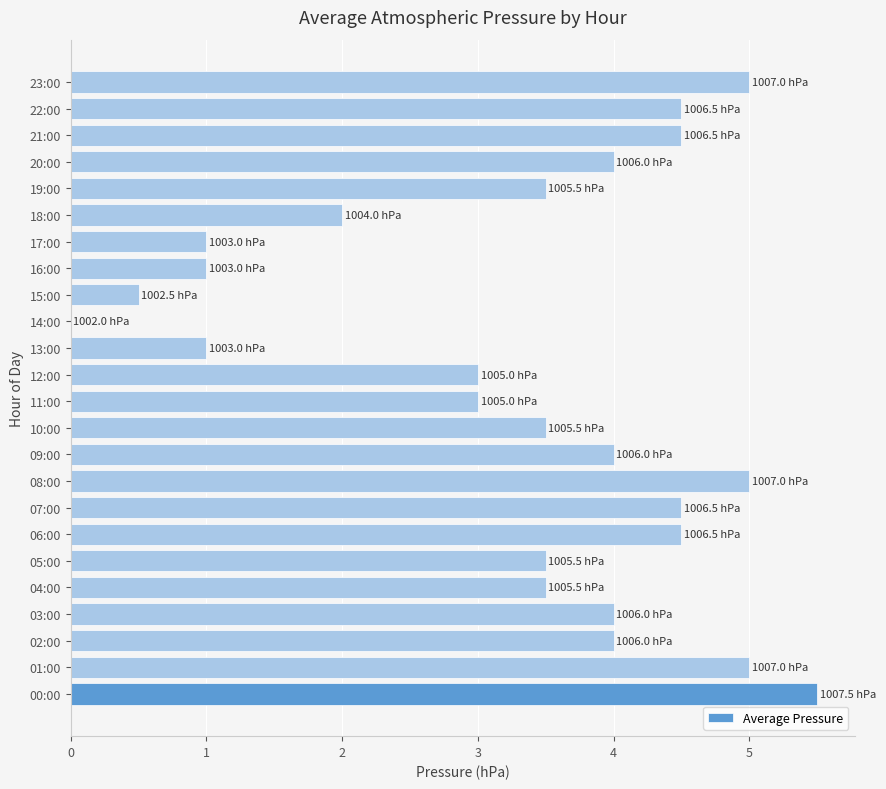

How many distinct data groups are displayed?

1